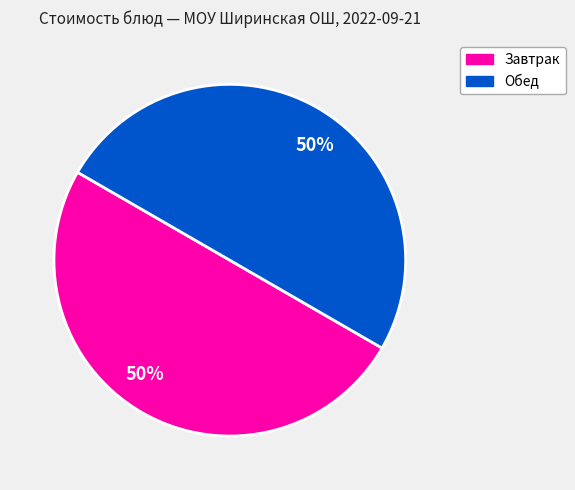

To the nearest percent, what is the average slice percentage?

50%